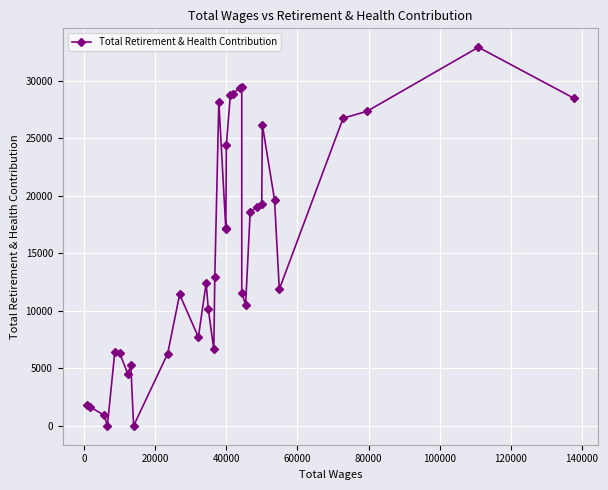

How many interior local peaks (higher than both neighbors) does the data have?

8